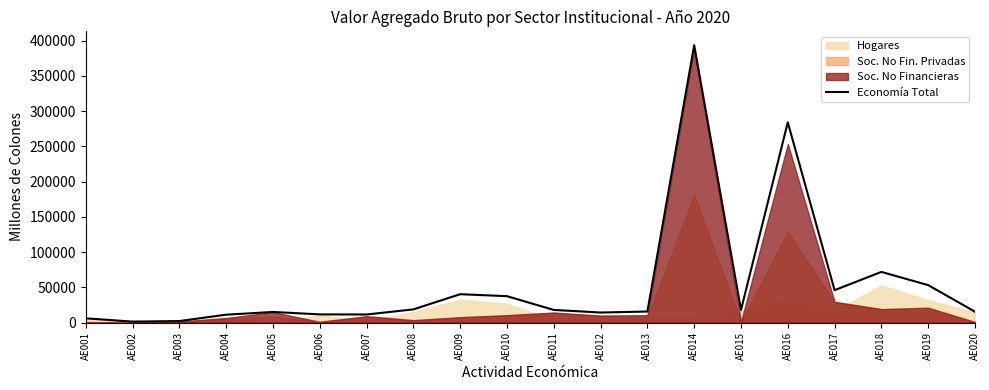

Rank the categories by value from highest to lowest.

AE014, AE016, AE018, AE019, AE017, AE009, AE010, AE008, AE011, AE015, AE013, AE020, AE005, AE012, AE006, AE007, AE004, AE001, AE003, AE002